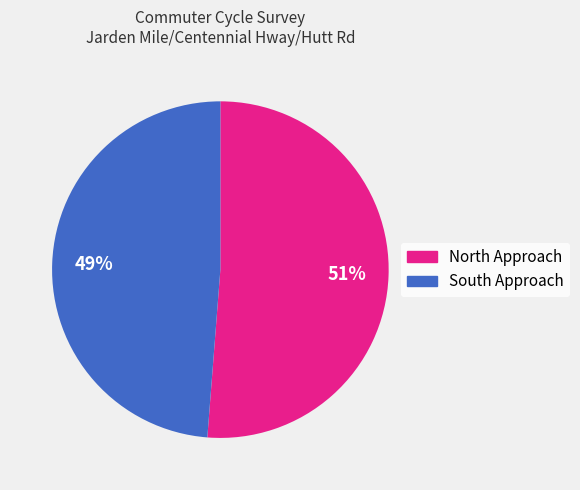

Which category accounts for the majority?

North Approach